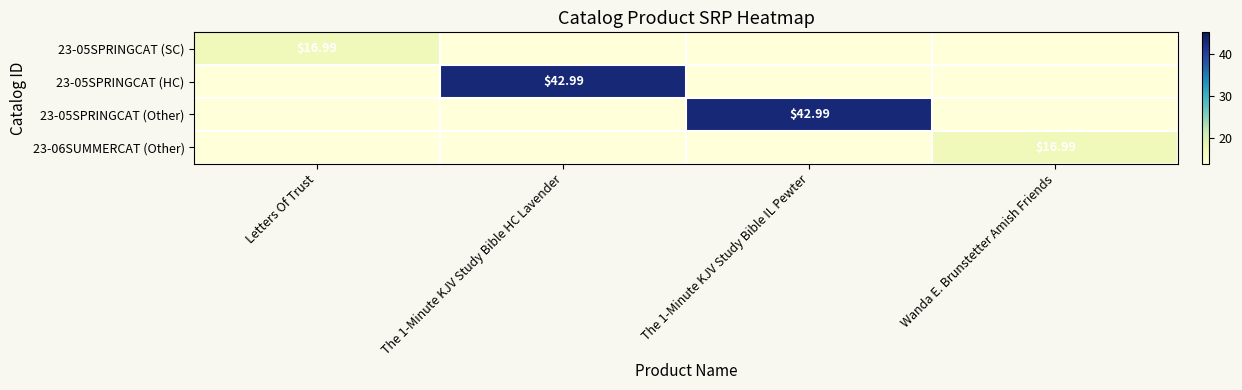

Which series changed the most between Letters Of Trust and Wanda E. Brunstetter Amish Friends?

23-05SPRINGCAT (SC)